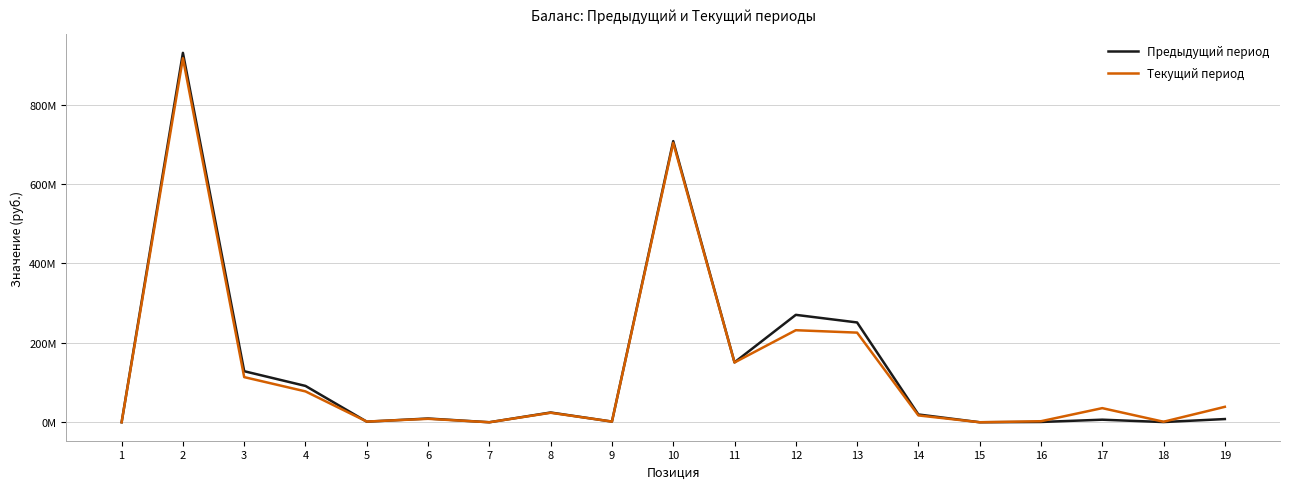

What are all the series names shown in the legend?

Предыдущий период, Текущий период